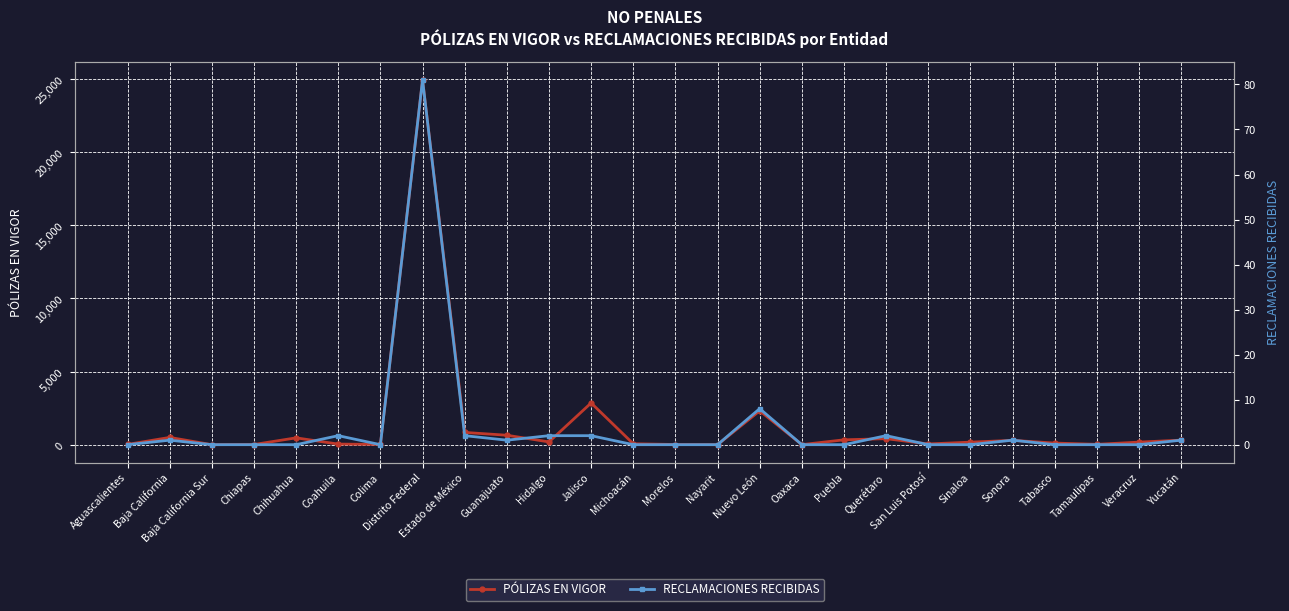

Which category has the lowest value in the PÓLIZAS EN VIGOR series?

Baja California Sur